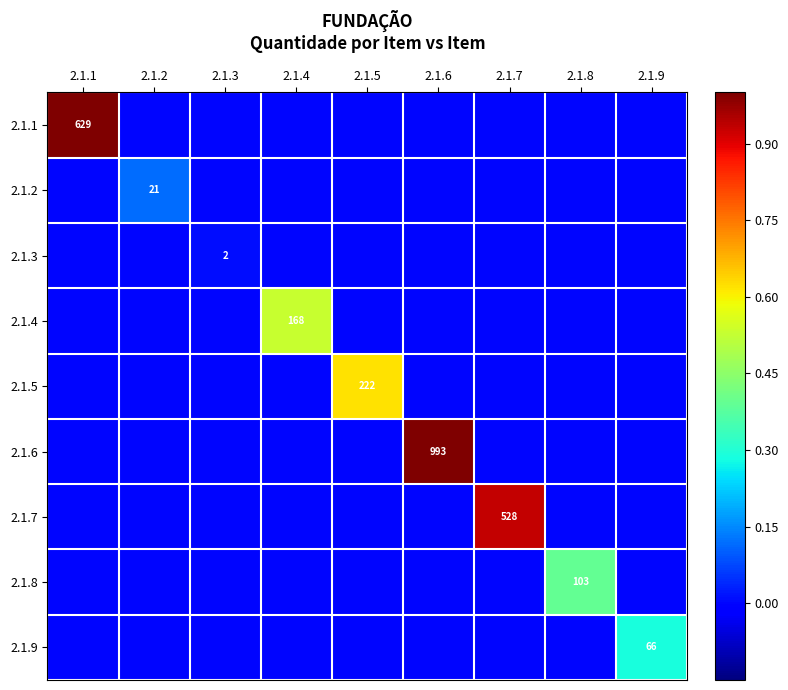

The value of 2.1.8 at 2.1.8 is 66. True or false?

False